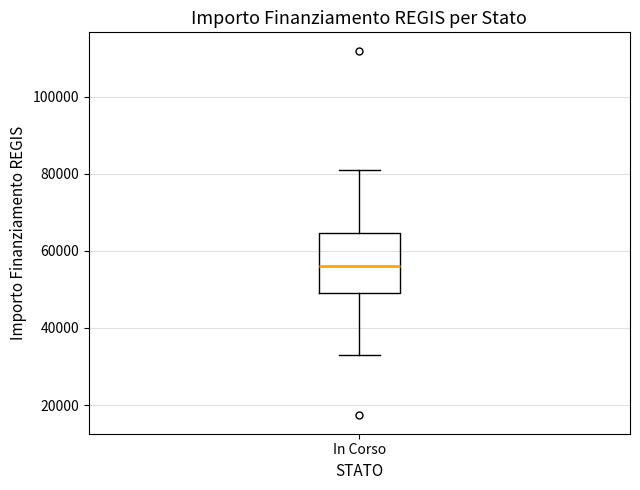

Read this box plot against the y-axis: the position of the median line, the range covered by the box, and the ends of both whiskers. The values are not printed on the chart, so give them approximately, as read against the axis.

median 56000, box 50000 to 64000, whiskers 32000 to 80000